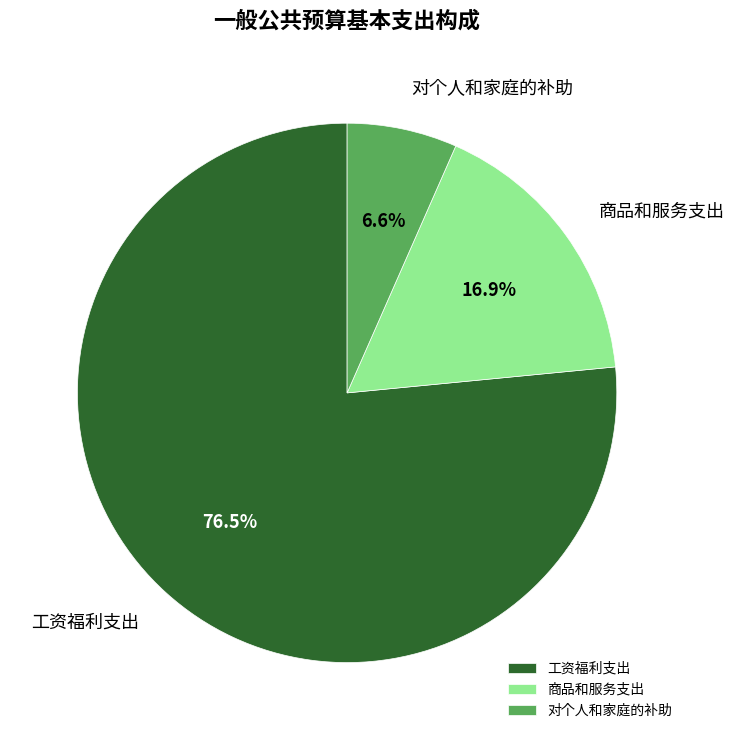

Rank the categories by value from lowest to highest.

对个人和家庭的补助, 商品和服务支出, 工资福利支出